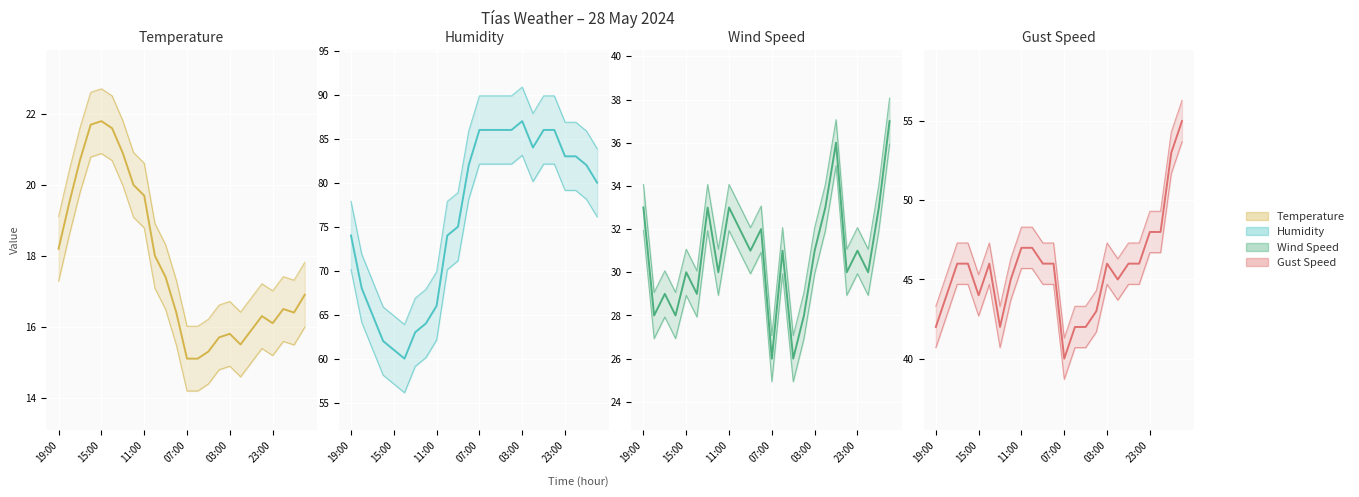

Rank the series by their maximum value, from lowest to highest.

Temperature, Wind Speed, Gust Speed, Humidity